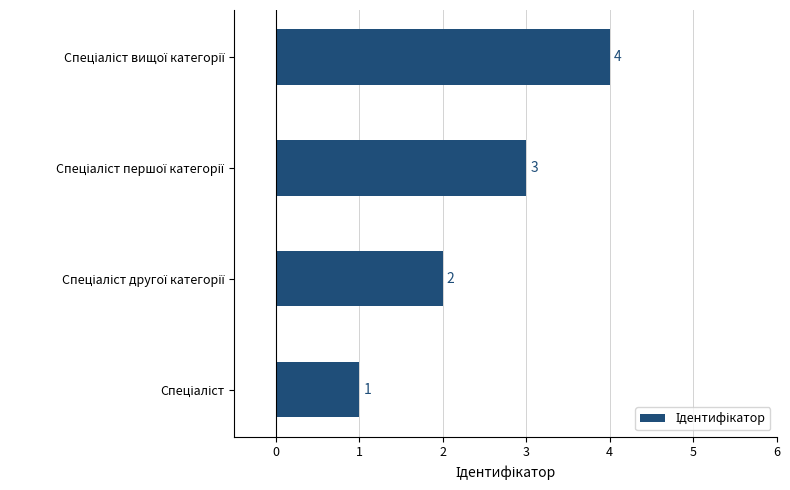

How many categories are shown in the chart?

4